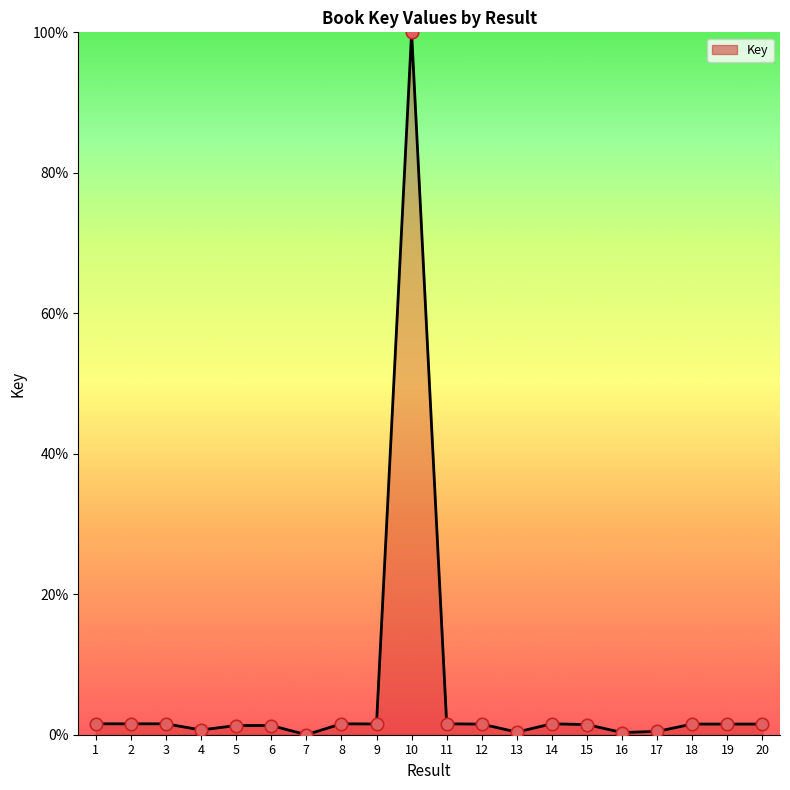

What is the change in value from 3 to 6?

-0.2